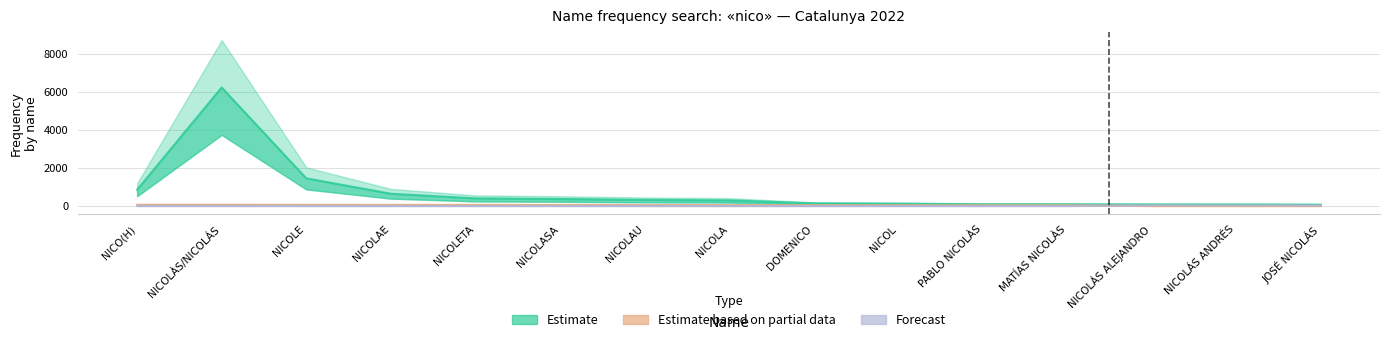

Is the value of Estimate based on partial data at NICOL greater than the value of Forecast at NICOLÀS/NICOLÁS?

Yes